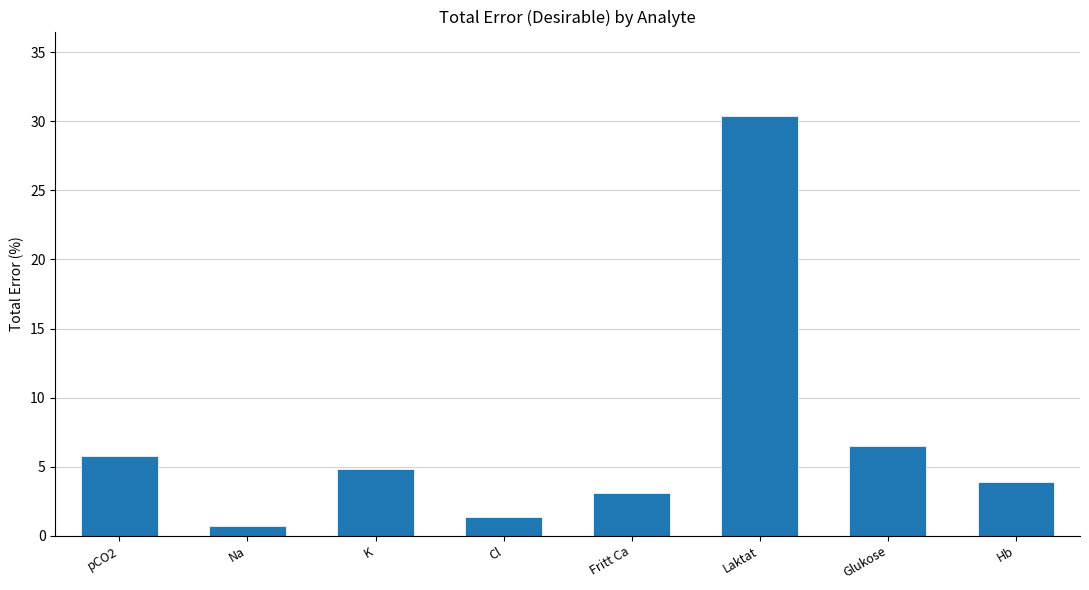

Read the value at Na.

0.7